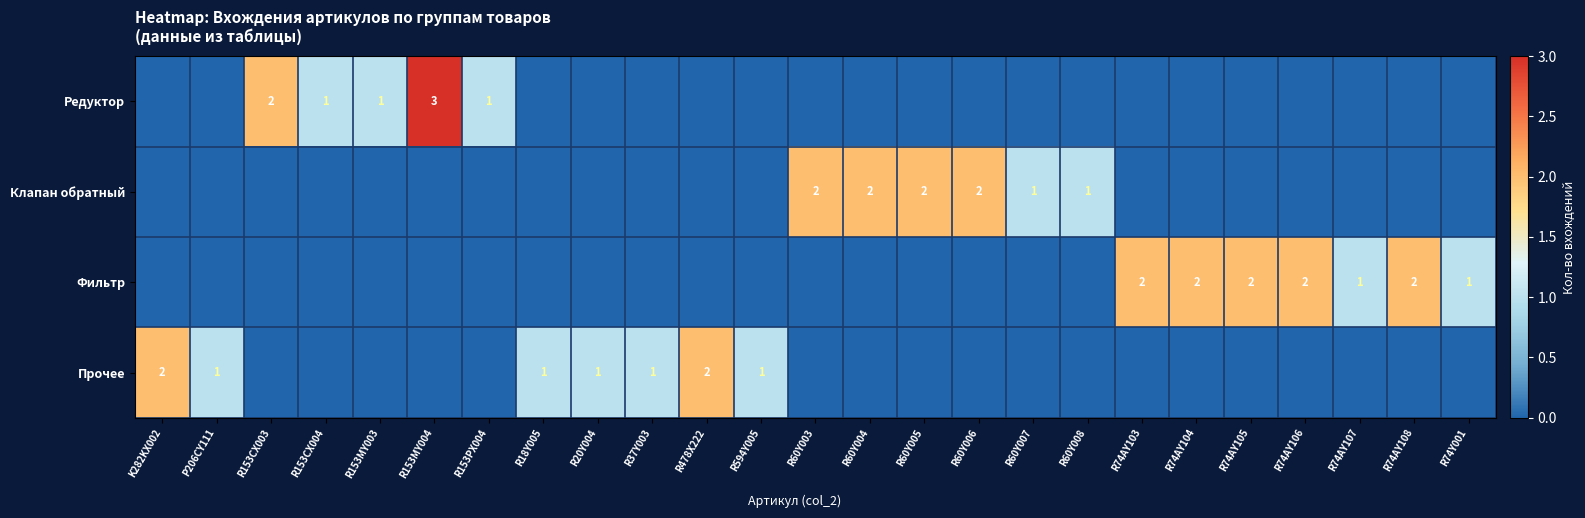

What is the total value across all series at R74Y001?

1